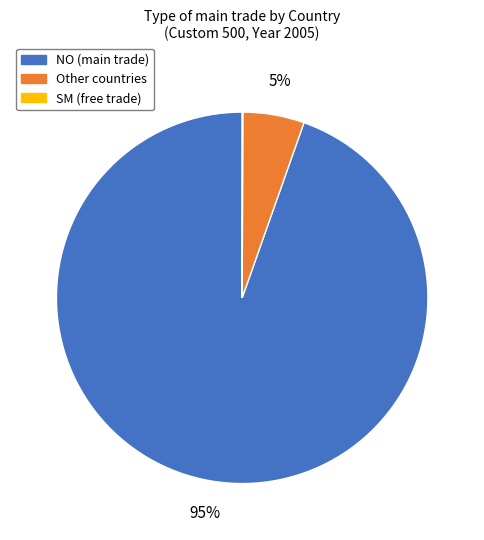

Is there any slice that represents more than half of the pie?

Yes